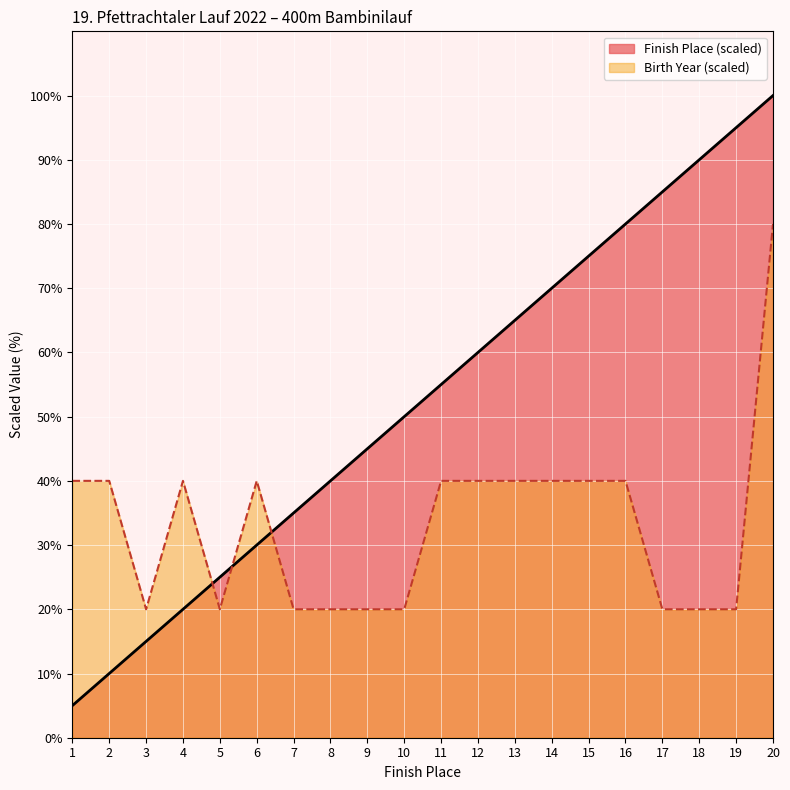

True or false: Finish Place has more than 0 points higher than both neighbors.

False